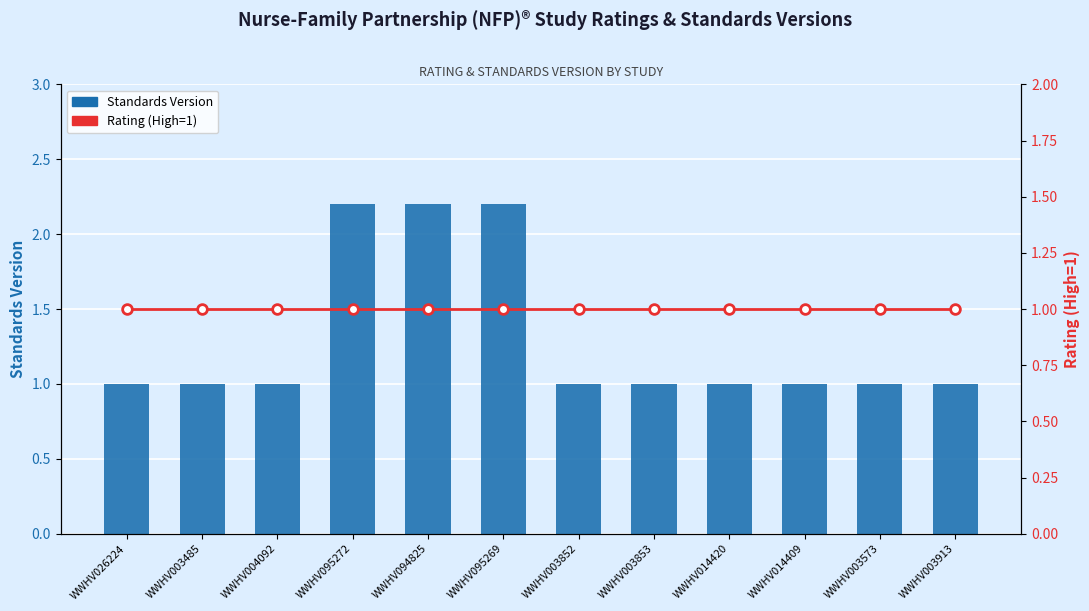

What position from the left is WWHV004092?

3